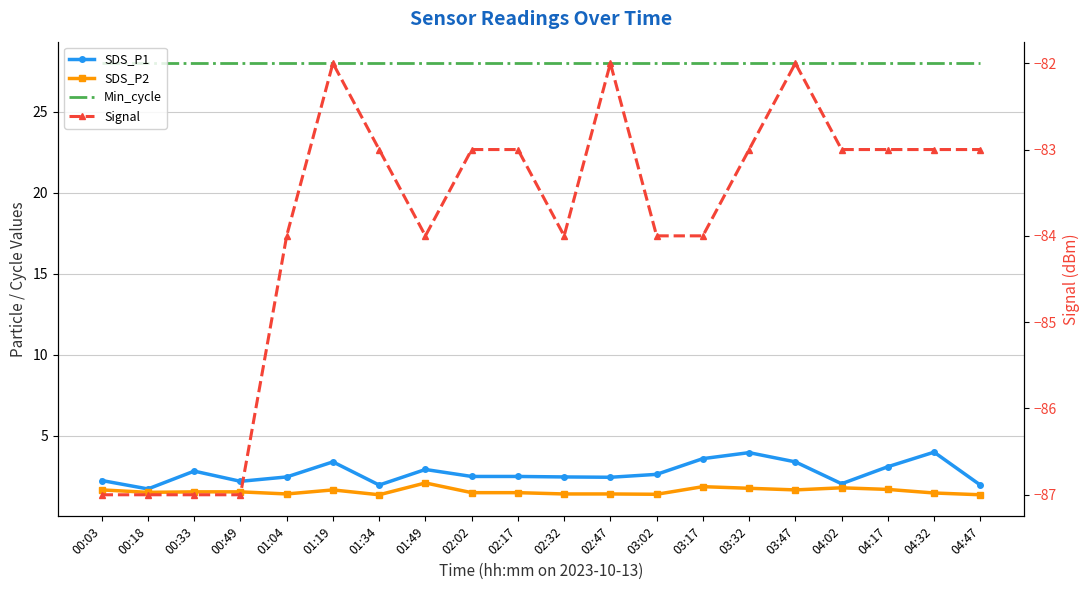

What value does the SDS_P2 series have at 00:18?

1.5